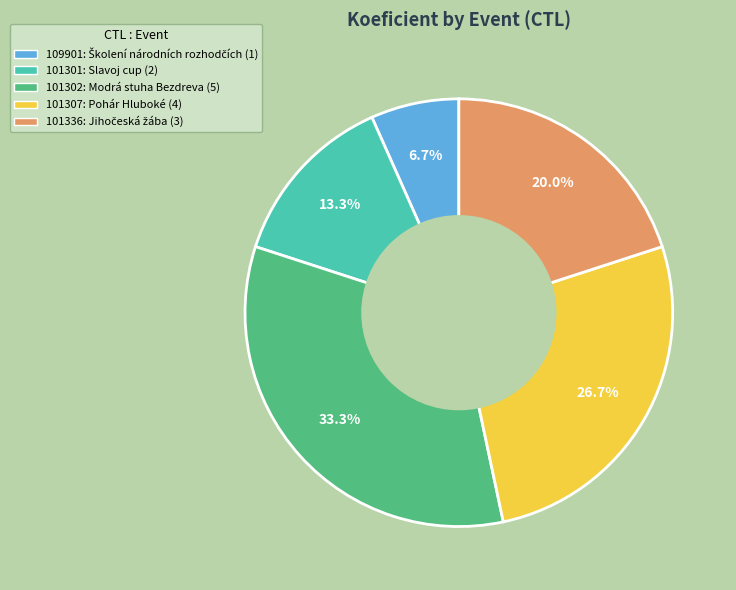

Count the number of slices in the pie.

5